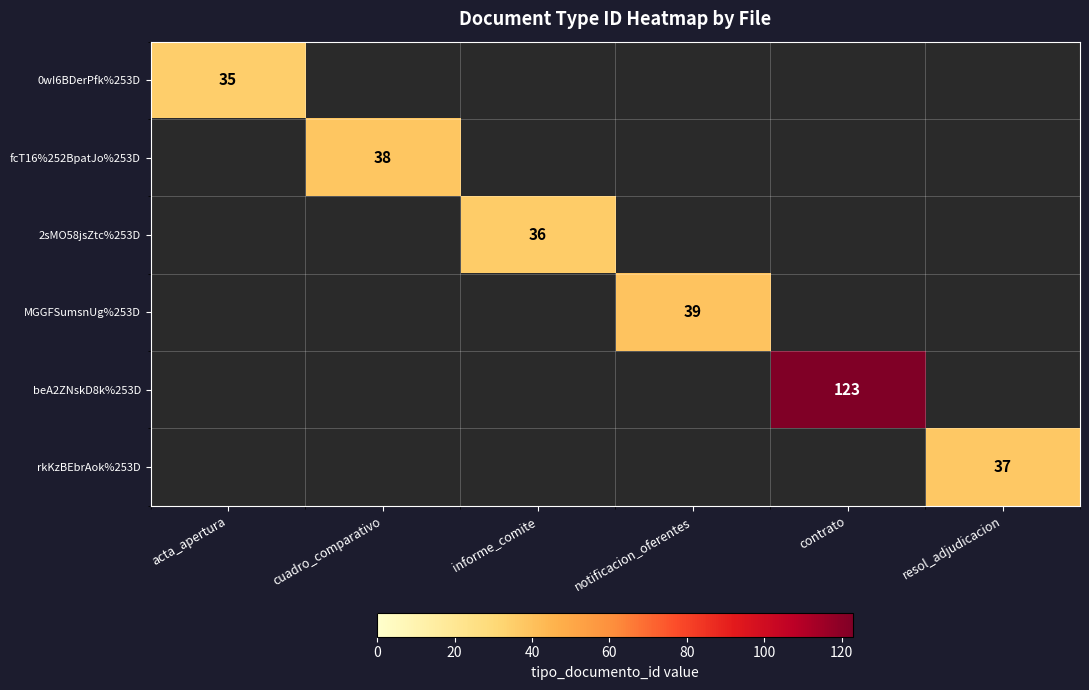

Count the number of data series in this chart.

6